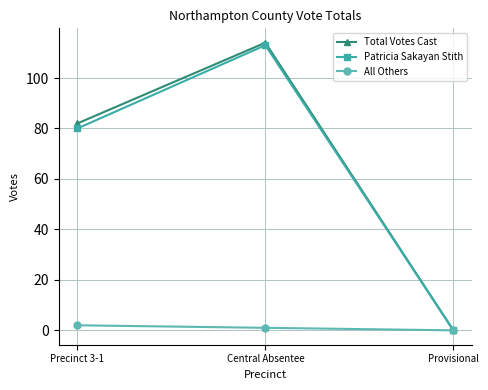

The Total Votes Cast series shows 131 at Precinct 3-1. True or false?

False